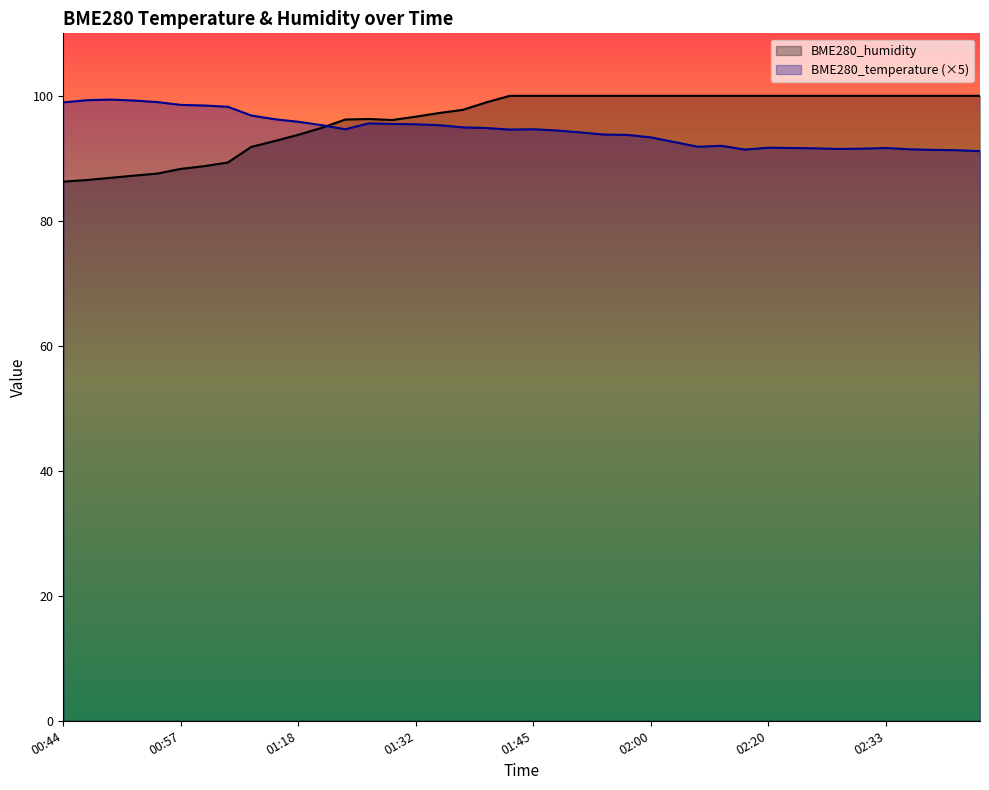

Which series has the largest total across all categories?

BME280_humidity